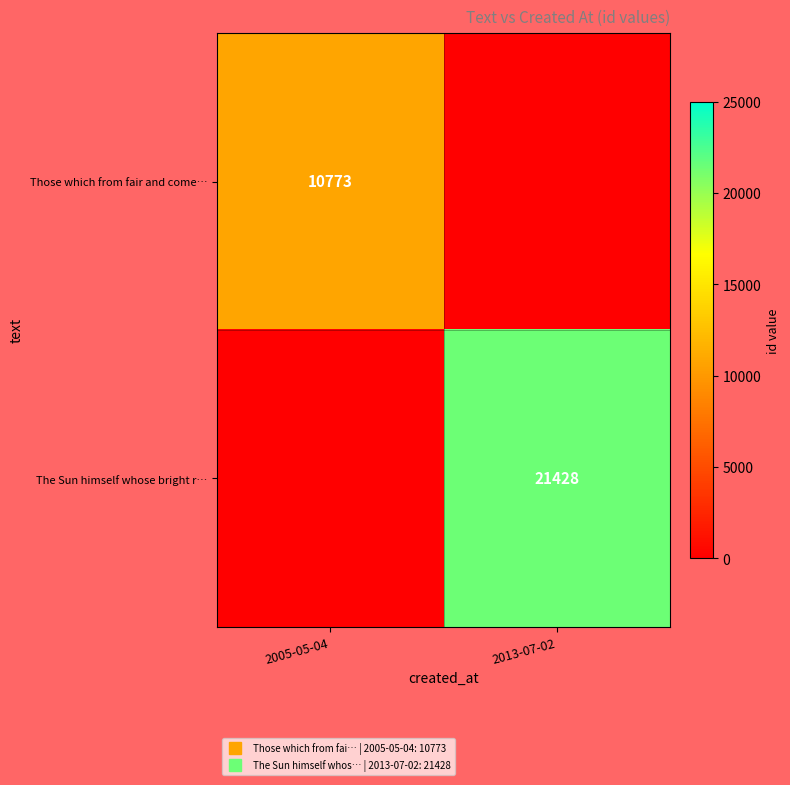

Is it true that The Sun himself whose bright r… equals 5054.8 at 2013-07-02?

False